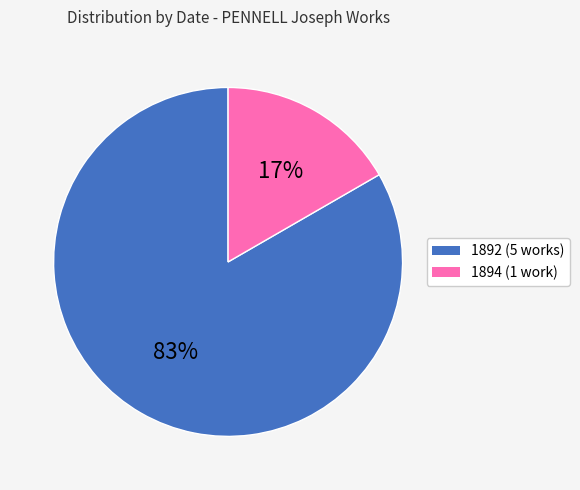

Which has a higher value, 1892 or 1894?

1892